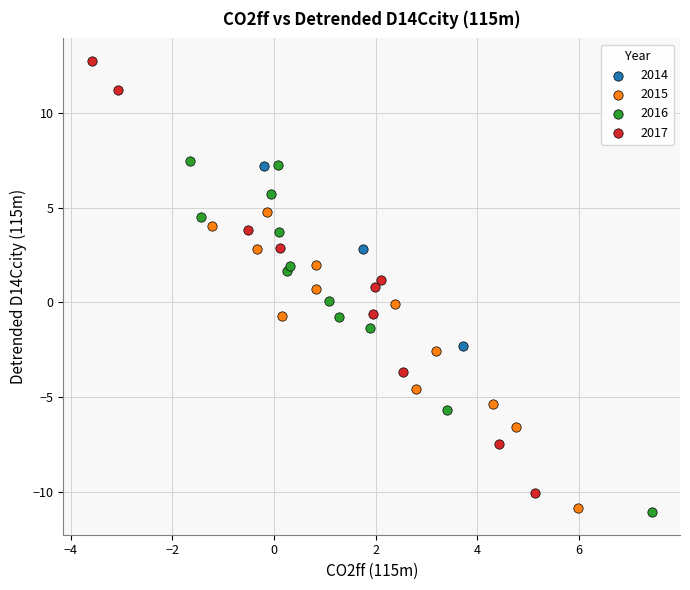

Which series has the largest Y range (max minus min)?

2017